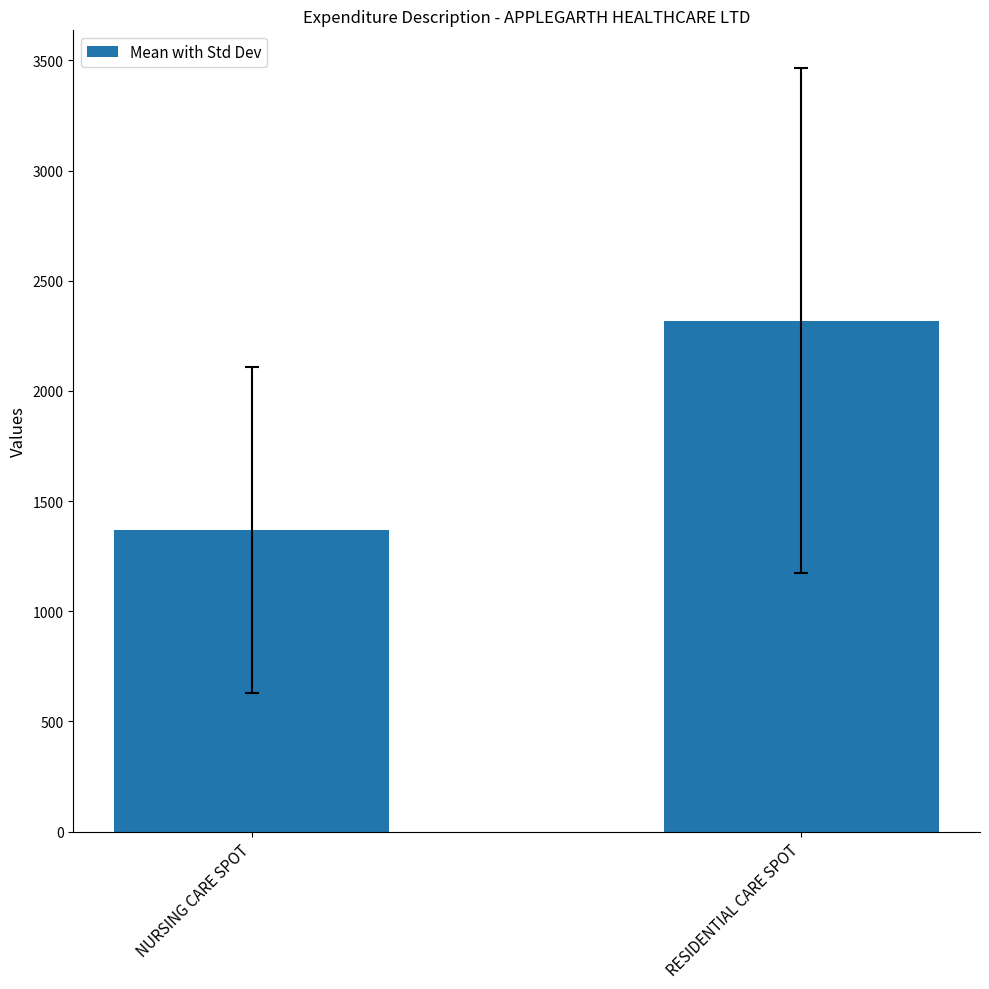

Where does the data first go above 2318?

RESIDENTIAL CARE SPOT